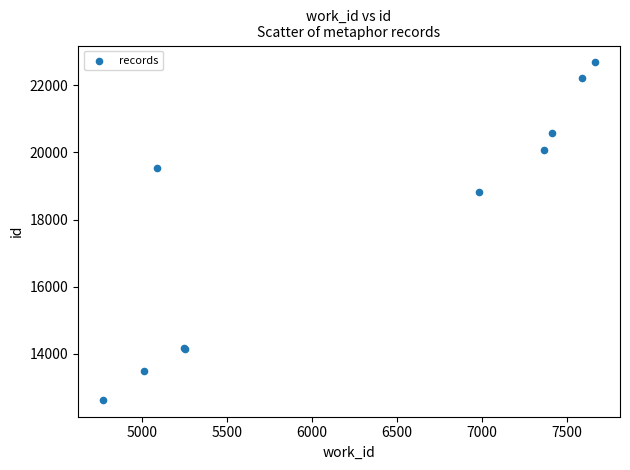

What Y value in the scatter plot is closest to 17654?

18816